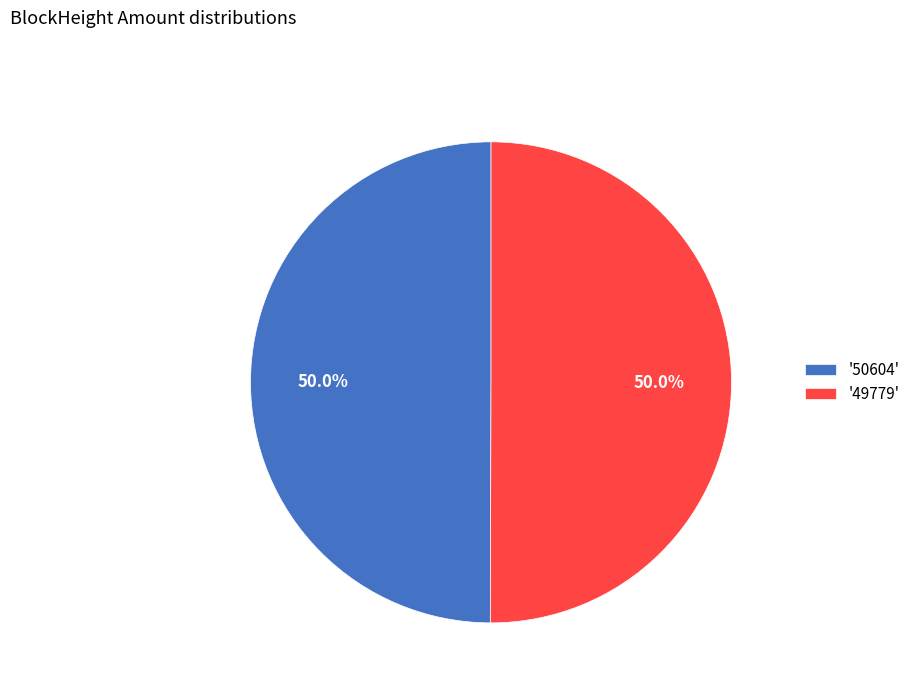

Combined, do '50604' and '49779' account for over 50%?

Yes